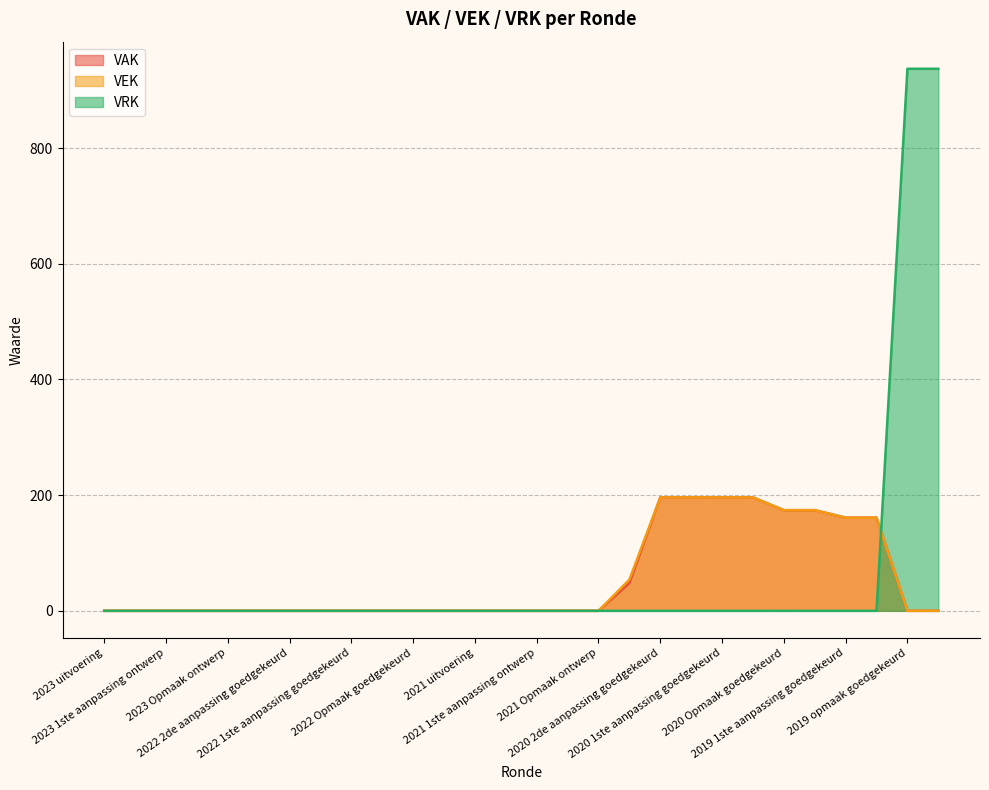

Reading left to right, list all the values displayed in this chart.

VAK: 2023 uitvoering=0	2023 1ste aanpassing goedgekeurd=0	2023 1ste aanpassing ontwerp=0	2023 Opmaak goedgekeurd=0	2023 Opmaak ontwerp=0	2022 uitvoering=0	2022 2de aanpassing goedgekeurd=0	2022 2de aanpassing ontwerp=0	2022 1ste aanpassing goedgekeurd=0	2022 1ste aanpassing ontwerp=0	2022 Opmaak goedgekeurd=0	2022 Opmaak ontwerp=0	2021 uitvoering=0	2021 1ste aanpassing goedgekeurd=0	2021 1ste aanpassing ontwerp=0	2021 Opmaak goedgekeurd=0	2021 Opmaak ontwerp=0	2020 uitvoering=48	2020 2de aanpassing goedgekeurd=196	2020 2de aanpassing ontwerp=196	2020 1ste aanpassing goedgekeurd=196	2020 1ste aanpassing ontwerp=196	2020 Opmaak goedgekeurd=174	2020 Opmaak ontwerp=174	2019 1ste aanpassing goedgekeurd=161	2019 1ste aanpassing ontwerp=161	2019 opmaak goedgekeurd=0	2019 opmaak ontwerp=0
VEK: 2023 uitvoering=0	2023 1ste aanpassing goedgekeurd=0	2023 1ste aanpassing ontwerp=0	2023 Opmaak goedgekeurd=0	2023 Opmaak ontwerp=0	2022 uitvoering=0	2022 2de aanpassing goedgekeurd=0	2022 2de aanpassing ontwerp=0	2022 1ste aanpassing goedgekeurd=0	2022 1ste aanpassing ontwerp=0	2022 Opmaak goedgekeurd=0	2022 Opmaak ontwerp=0	2021 uitvoering=0	2021 1ste aanpassing goedgekeurd=0	2021 1ste aanpassing ontwerp=0	2021 Opmaak goedgekeurd=0	2021 Opmaak ontwerp=0	2020 uitvoering=54	2020 2de aanpassing goedgekeurd=196	2020 2de aanpassing ontwerp=196	2020 1ste aanpassing goedgekeurd=196	2020 1ste aanpassing ontwerp=196	2020 Opmaak goedgekeurd=174	2020 Opmaak ontwerp=174	2019 1ste aanpassing goedgekeurd=161	2019 1ste aanpassing ontwerp=161	2019 opmaak goedgekeurd=0	2019 opmaak ontwerp=0
VRK: 2023 uitvoering=0	2023 1ste aanpassing goedgekeurd=0	2023 1ste aanpassing ontwerp=0	2023 Opmaak goedgekeurd=0	2023 Opmaak ontwerp=0	2022 uitvoering=0	2022 2de aanpassing goedgekeurd=0	2022 2de aanpassing ontwerp=0	2022 1ste aanpassing goedgekeurd=0	2022 1ste aanpassing ontwerp=0	2022 Opmaak goedgekeurd=0	2022 Opmaak ontwerp=0	2021 uitvoering=0	2021 1ste aanpassing goedgekeurd=0	2021 1ste aanpassing ontwerp=0	2021 Opmaak goedgekeurd=0	2021 Opmaak ontwerp=0	2020 uitvoering=0	2020 2de aanpassing goedgekeurd=0	2020 2de aanpassing ontwerp=0	2020 1ste aanpassing goedgekeurd=0	2020 1ste aanpassing ontwerp=0	2020 Opmaak goedgekeurd=0	2020 Opmaak ontwerp=0	2019 1ste aanpassing goedgekeurd=0	2019 1ste aanpassing ontwerp=0	2019 opmaak goedgekeurd=937	2019 opmaak ontwerp=937